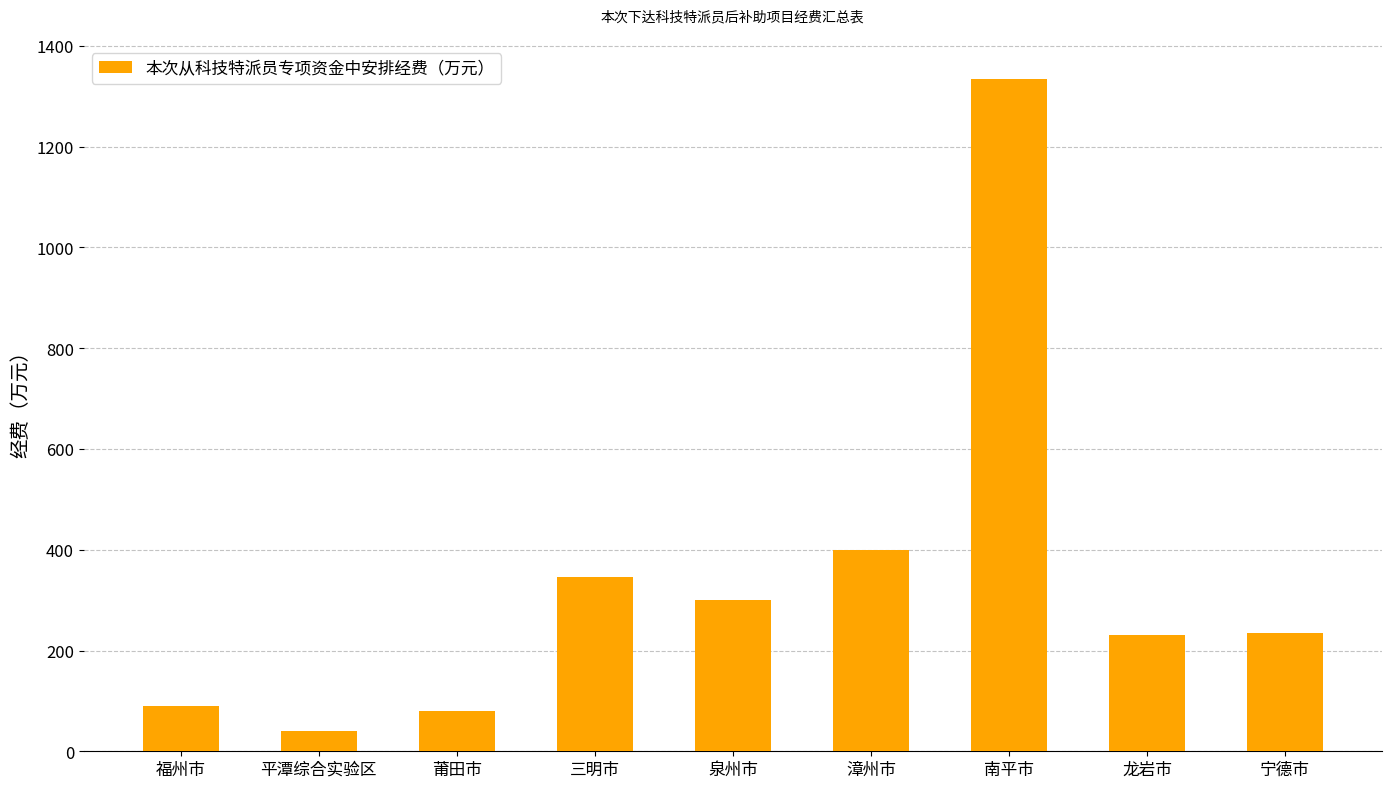

Which label corresponds to the smallest value in the chart?

平潭综合实验区